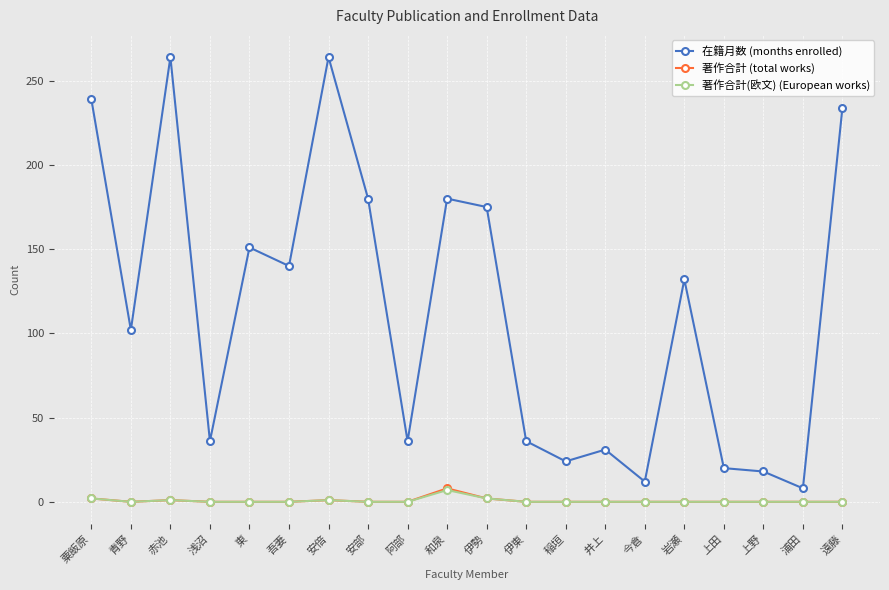

How many 著作合計(欧文) (European works) values are between 0 and 1?

17